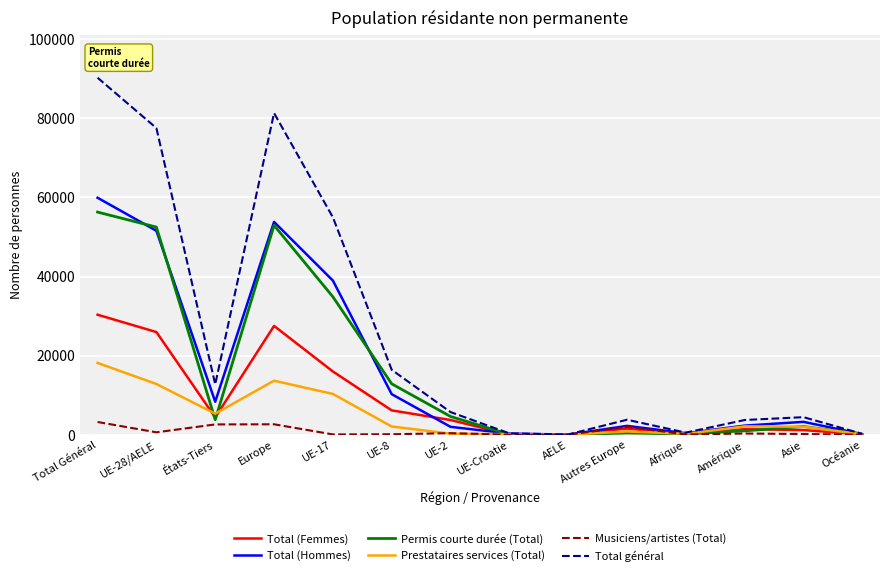

At how many categories does at least one series exceed 78602?

2